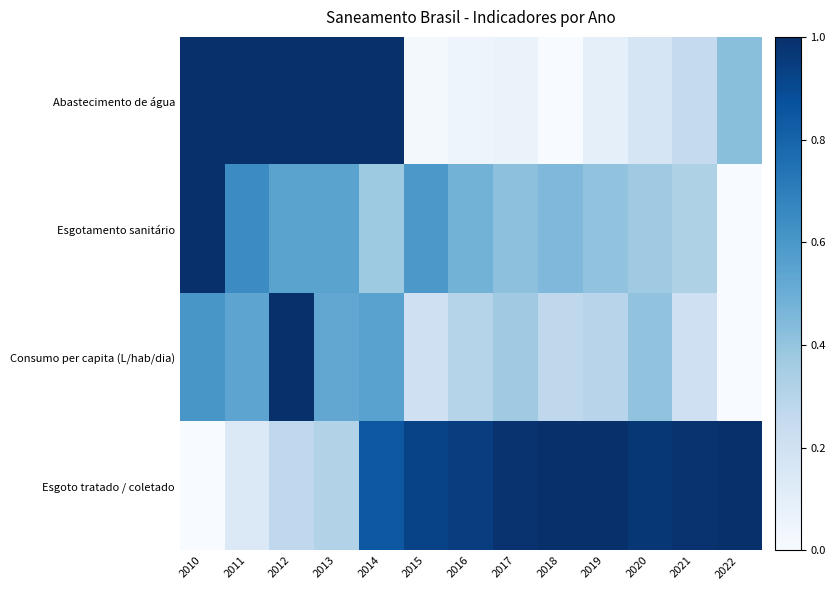

What is the total value across all series at 2010?

2.6